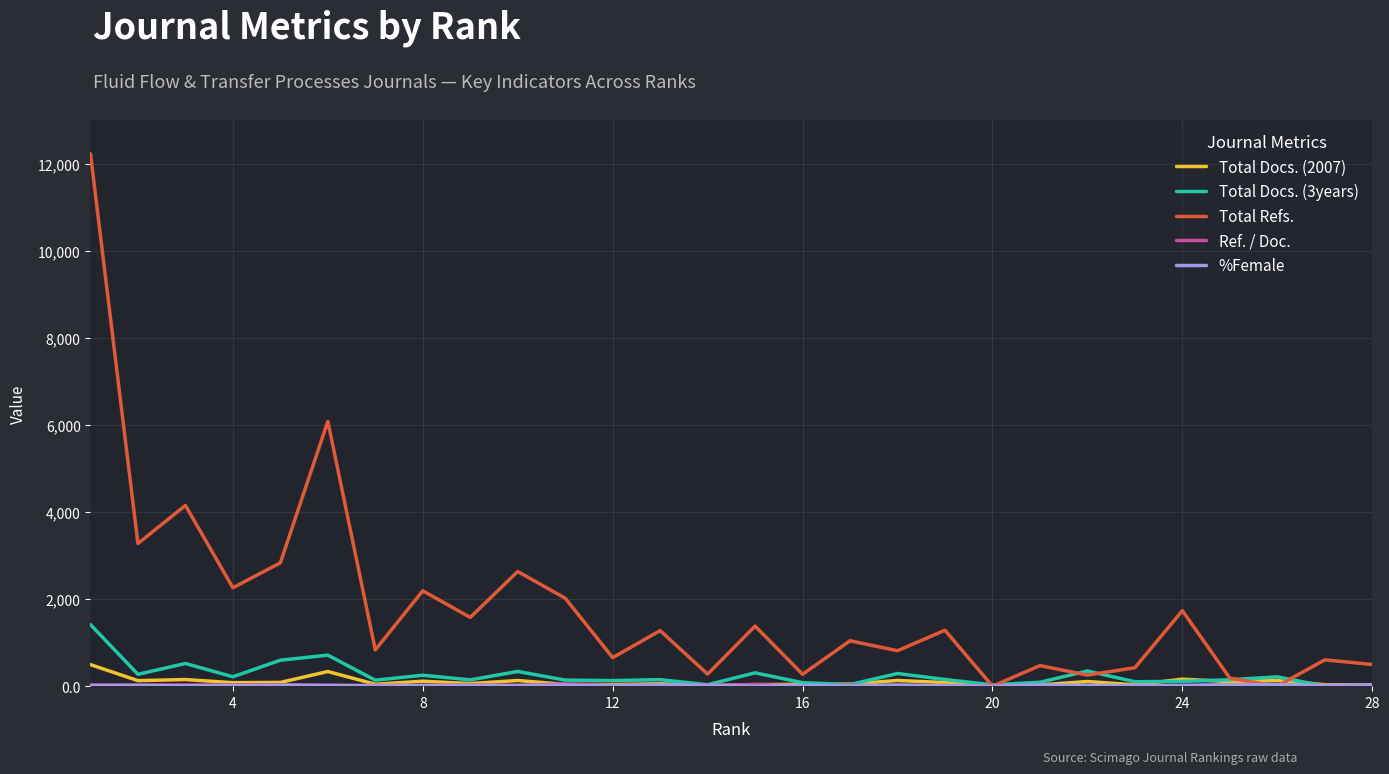

Is this an area chart (filled region under the line)?

No